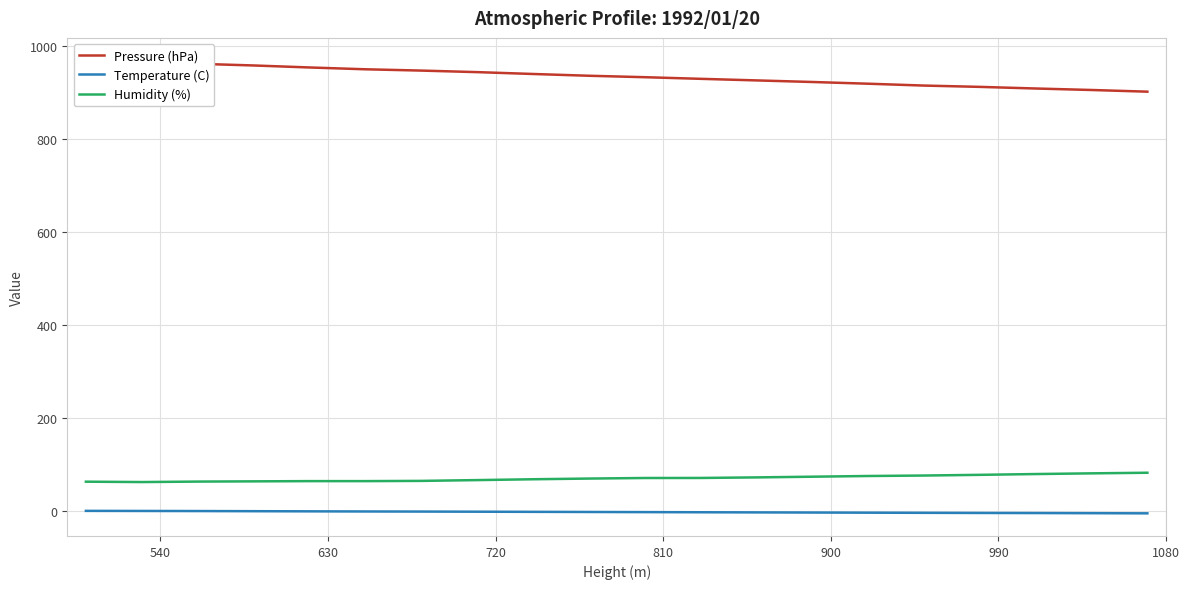

Which series has the widest spread of values?

Pressure (hPa)